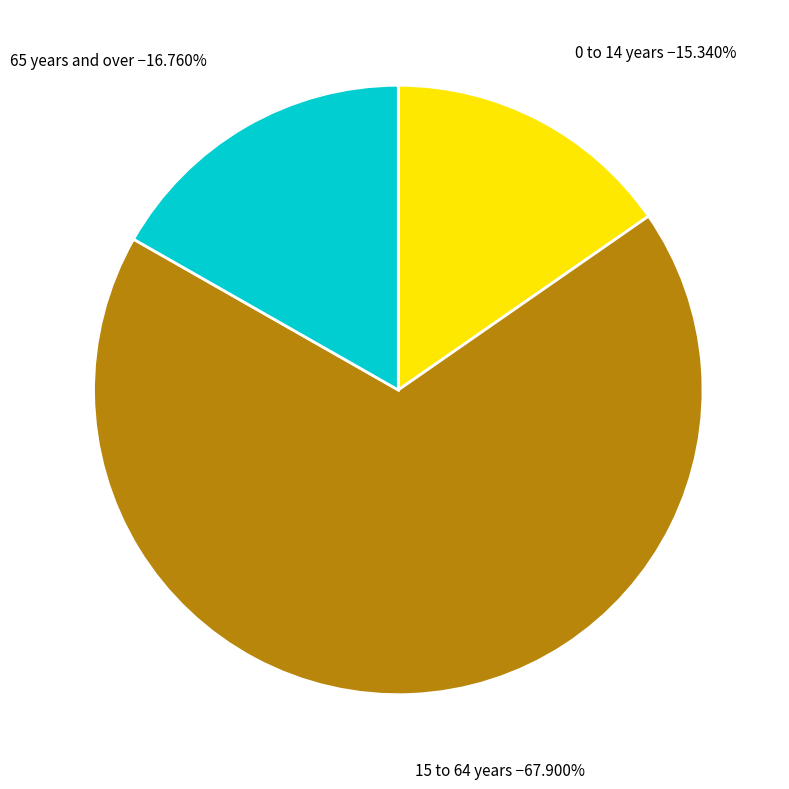

Rank the categories by value from highest to lowest.

15 to 64 years, 65 years and over, 0 to 14 years